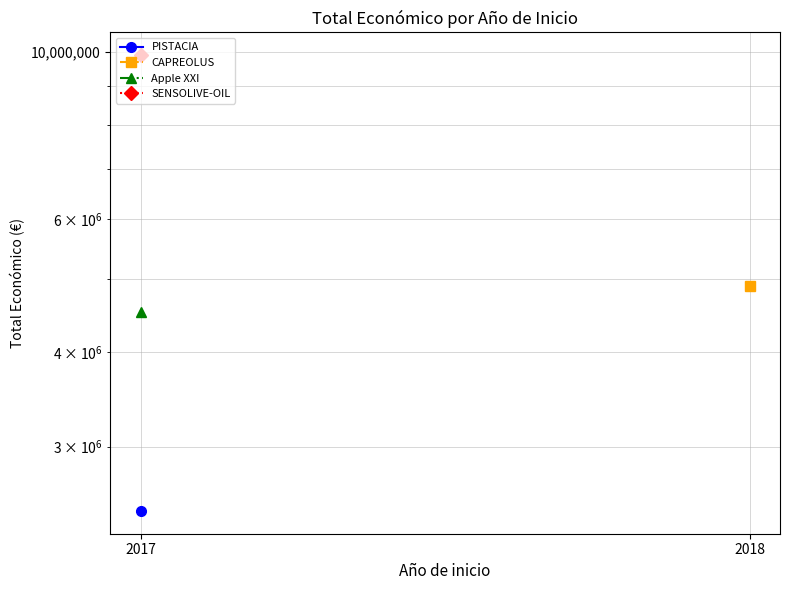

What are all the series names shown in the legend?

PISTACIA, CAPREOLUS, Apple XXI, SENSOLIVE-OIL